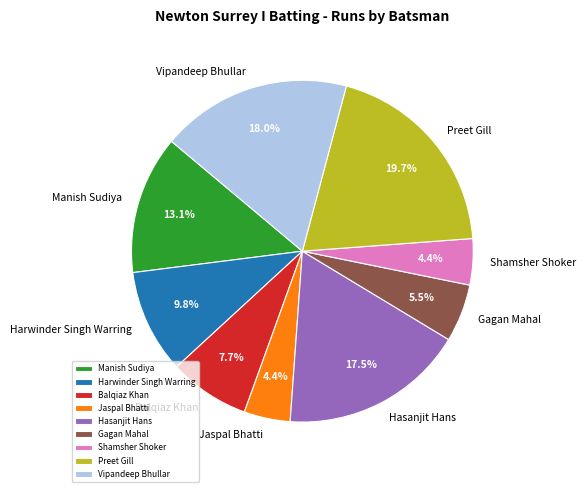

How much of the chart is everything except Harwinder Singh Warring?

90.2%